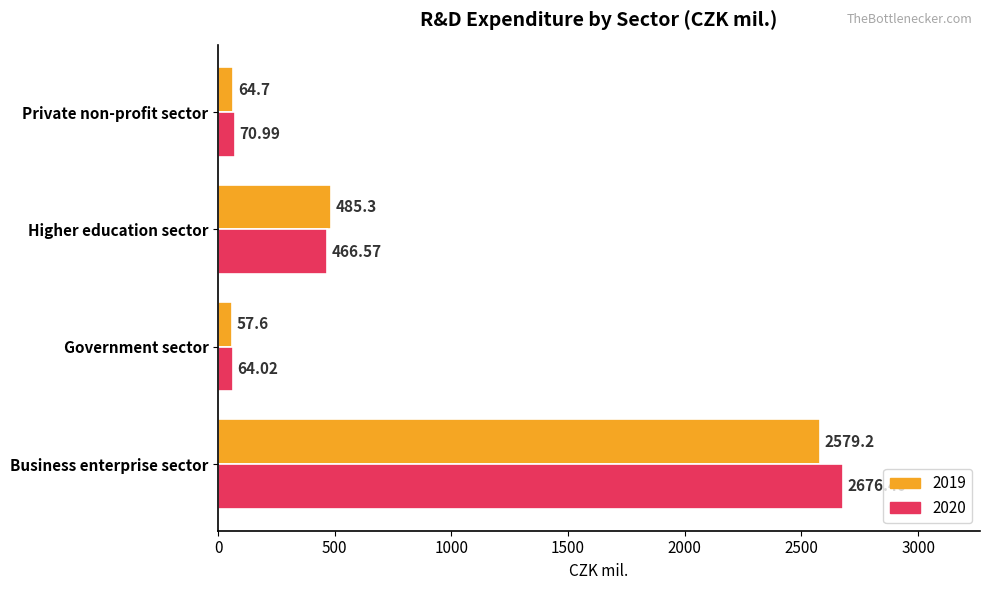

What is the difference between the 2020 values at Business enterprise sector and Government sector?

2612.4